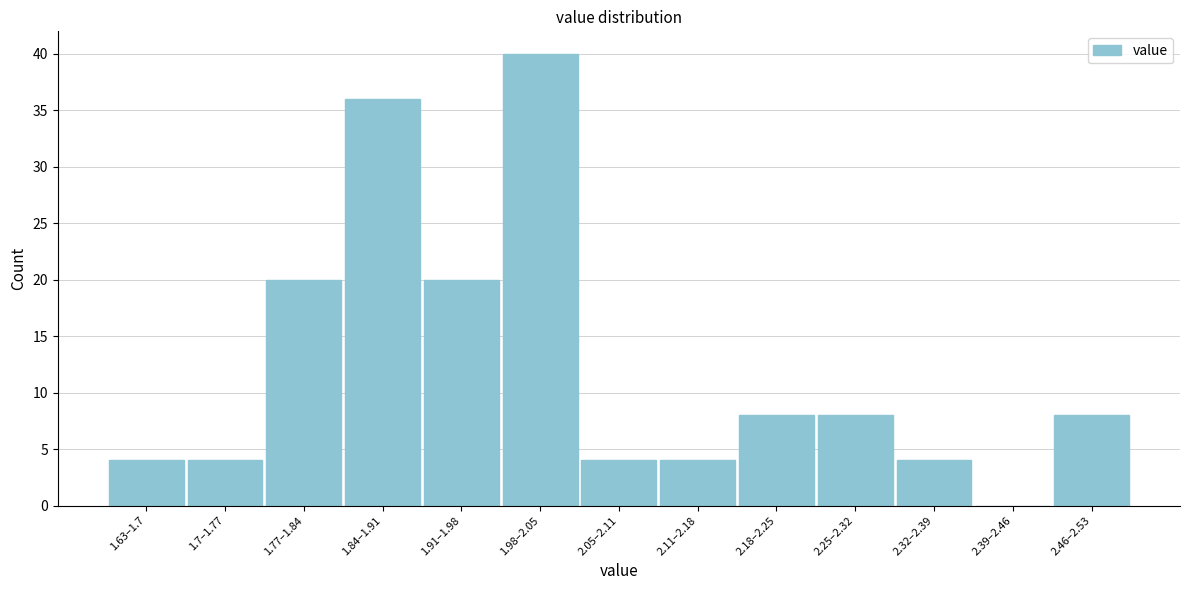

Reading left to right, what are all the values shown in this chart?

1.63–1.7=4	1.7–1.77=4	1.77–1.84=20	1.84–1.91=36	1.91–1.98=20	1.98–2.05=40	2.05–2.11=4	2.11–2.18=4	2.18–2.25=8	2.25–2.32=8	2.32–2.39=4	2.39–2.46=0	2.46–2.53=8